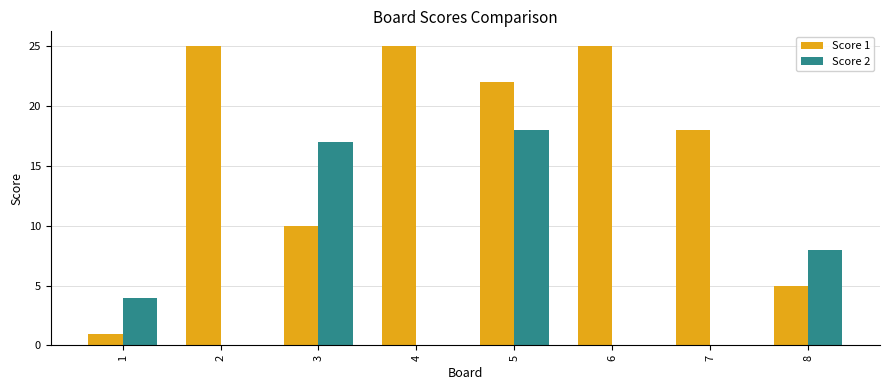

Count the number of categories in the chart.

8